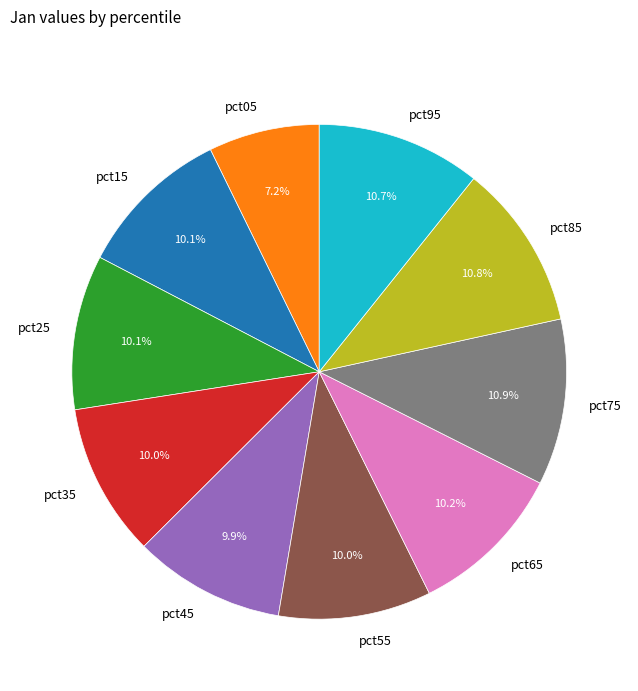

How many segments does this pie chart have?

10